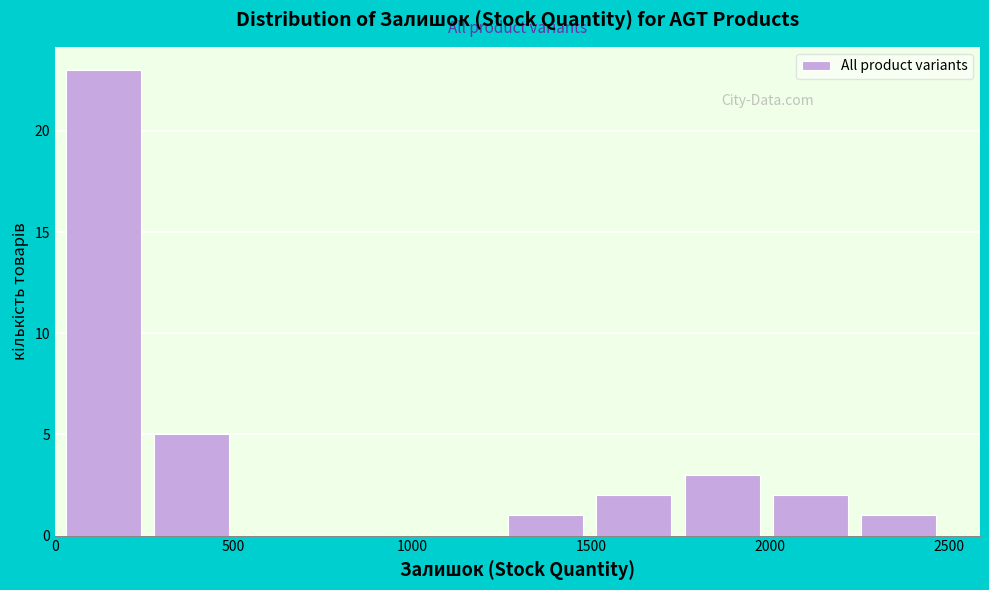

Which range on the x-axis has the tallest bar?

0 to 250